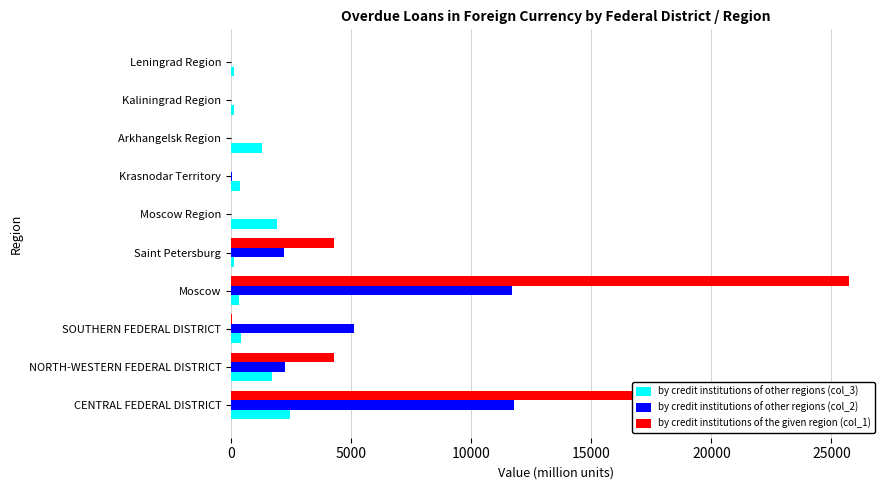

Which series has the largest total across all categories?

by credit institutions of the given region (col_1)